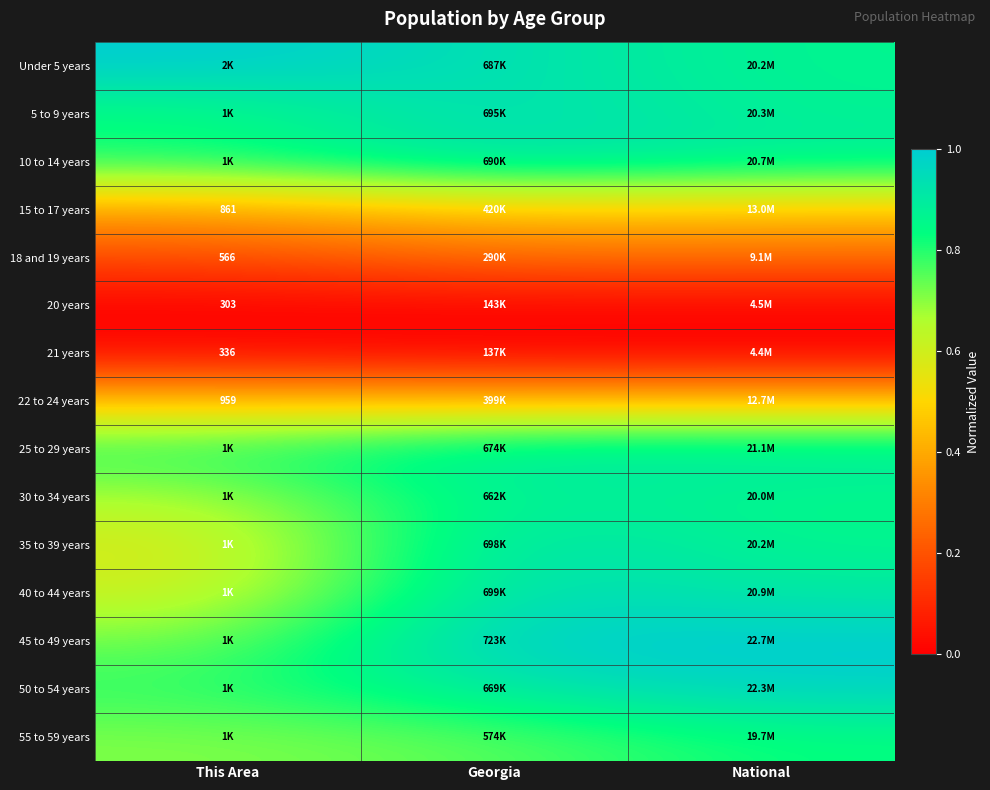

How many distinct data groups are displayed?

15